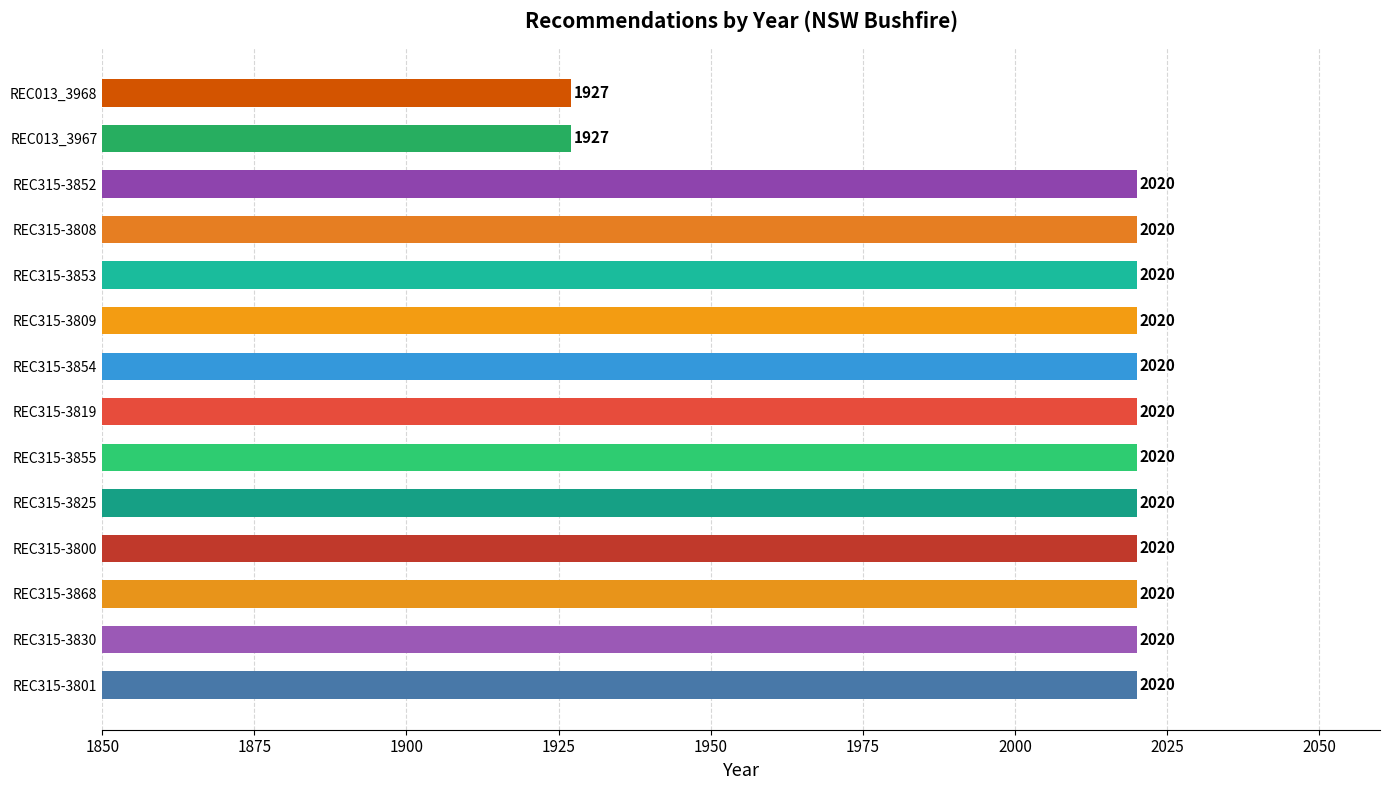

Reading top to bottom, extract all data points from this chart.

1927	1927	2020	2020	2020	2020	2020	2020	2020	2020	2020	2020	2020	2020